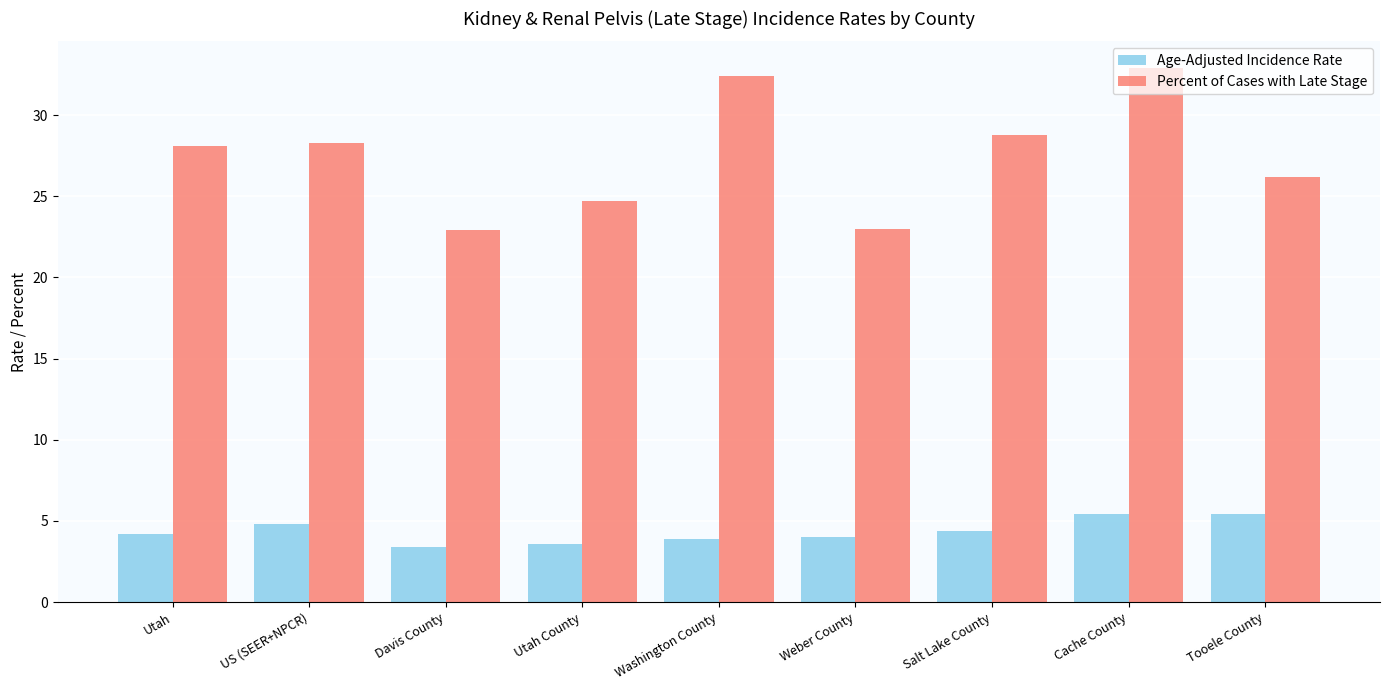

Is the value of Percent of Cases with Late Stage at Davis County greater than the value of Age-Adjusted Incidence Rate at Weber County?

Yes